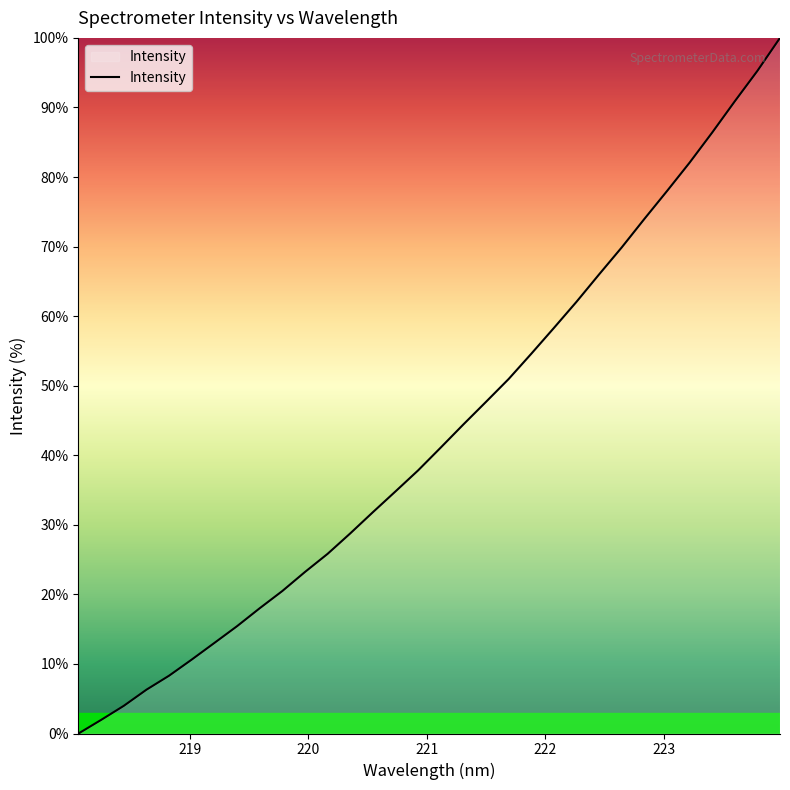

Does the chart have visible grid lines?

No